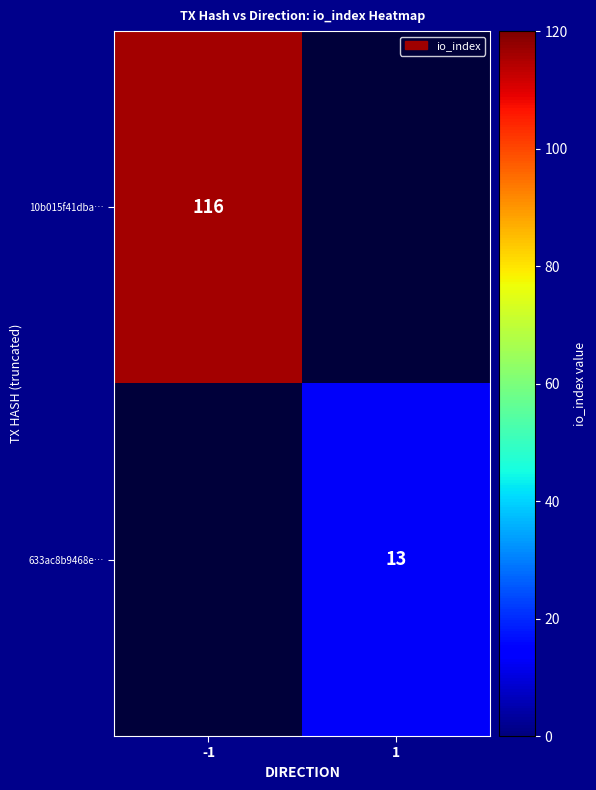

The 10b015f41dba… series shows 116 at -1. True or false?

True